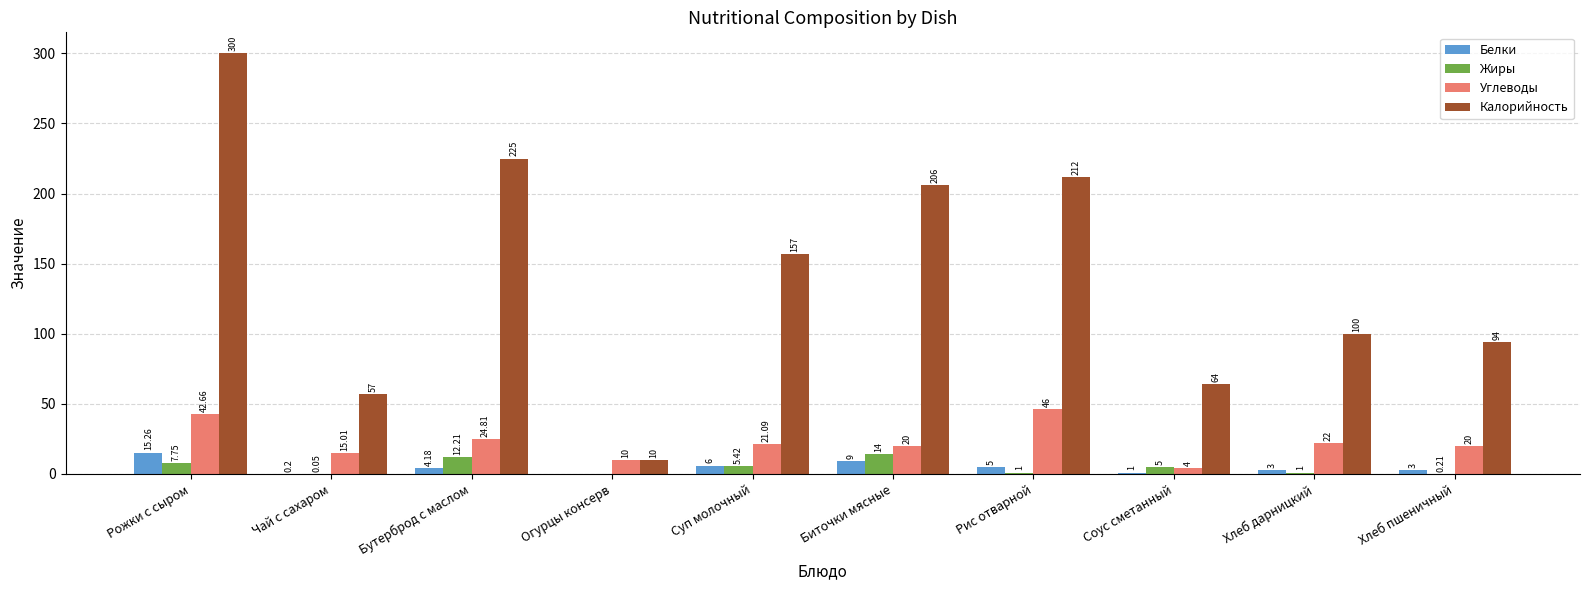

The Углеводы series shows 7.8 at Суп молочный. True or false?

False